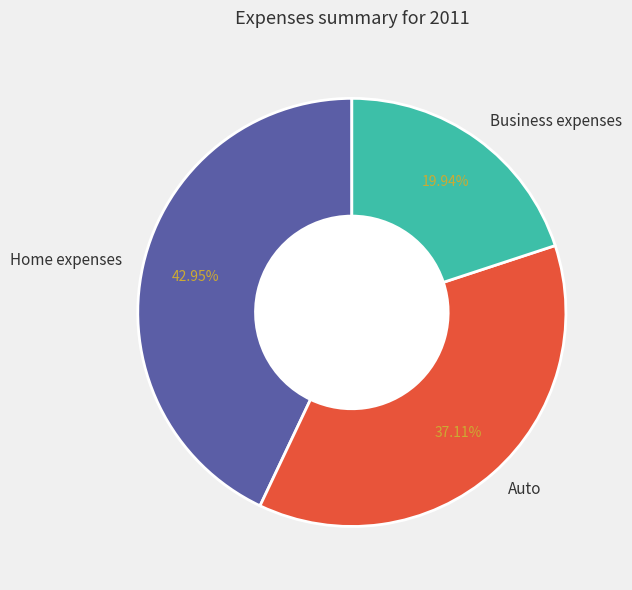

Is it true that Home expenses is 54% of the pie?

False